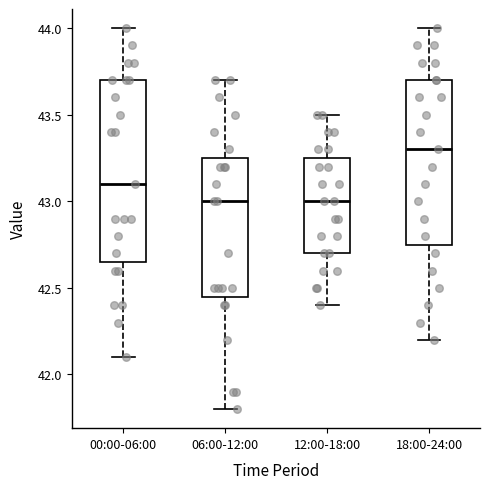

Where does the lower whisker of the box for 12:00-18:00 end on the y-axis? The values are not printed on the chart, so give them approximately, as read against the axis.

42.40